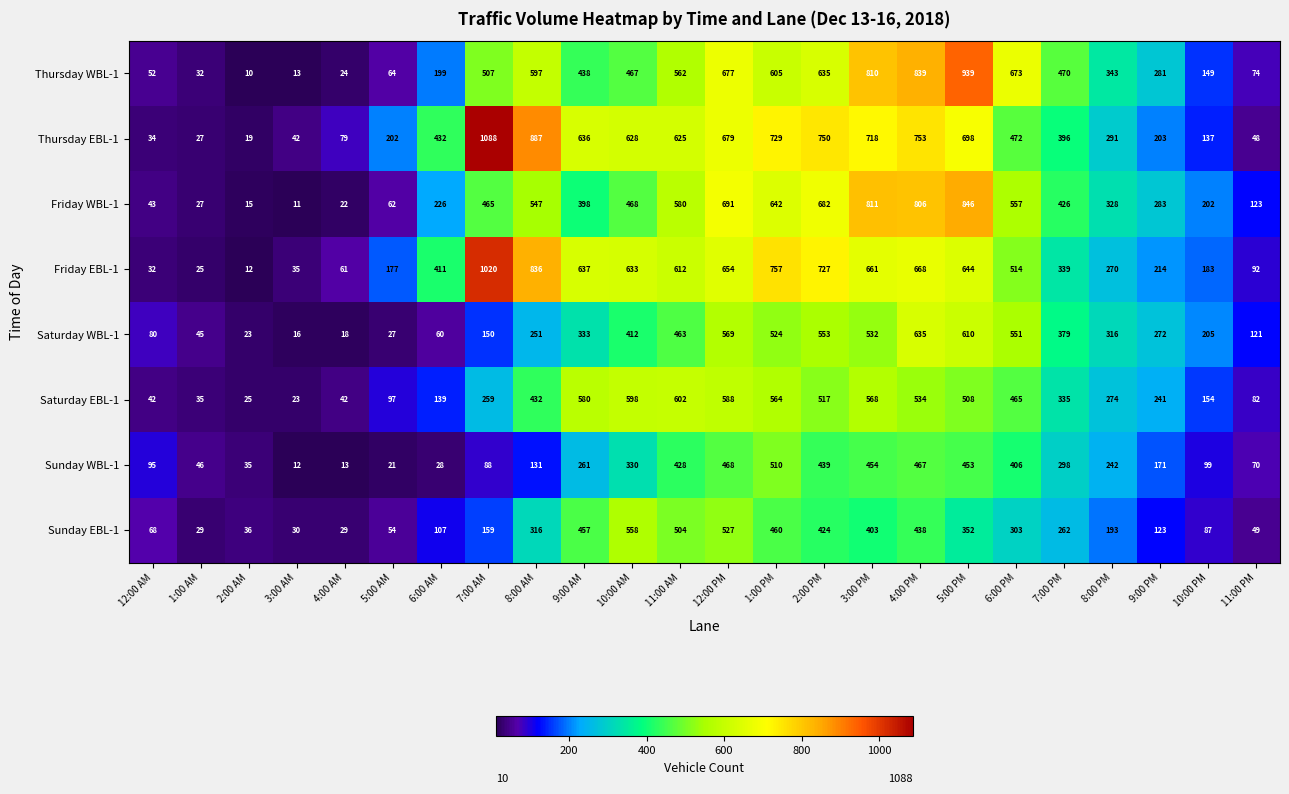

What is the spread (max minus min) of values at 9:00 PM?

160